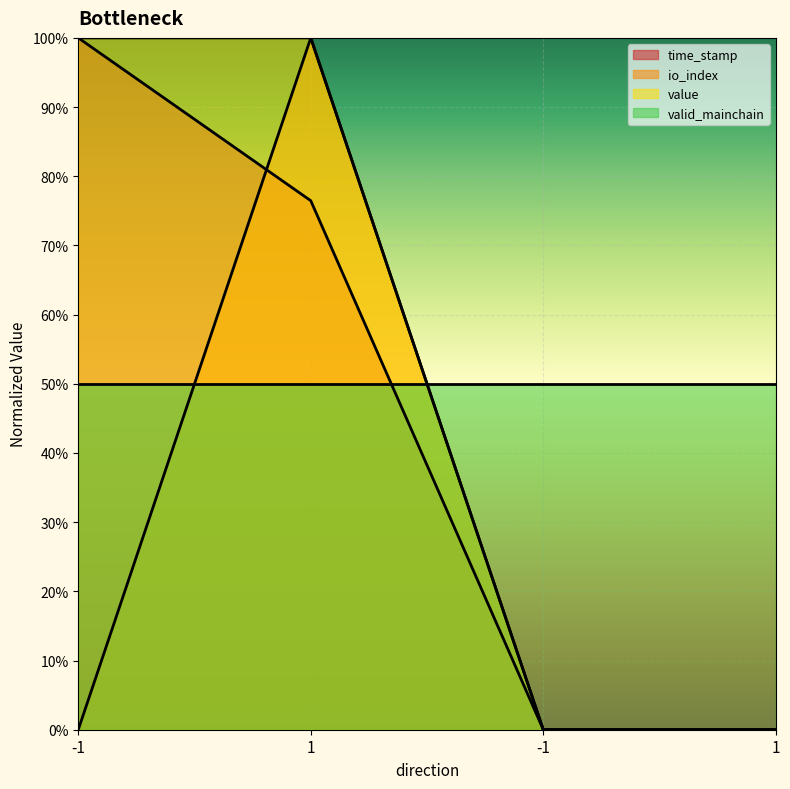

The value of value at -1 is 1.0. True or false?

True